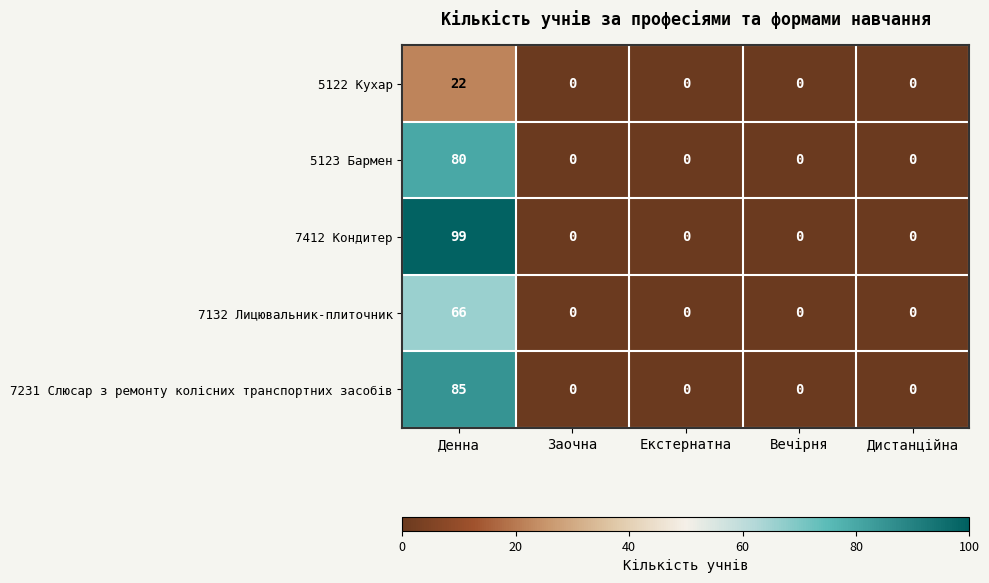

Which series has the largest total across all categories?

7412 Кондитер